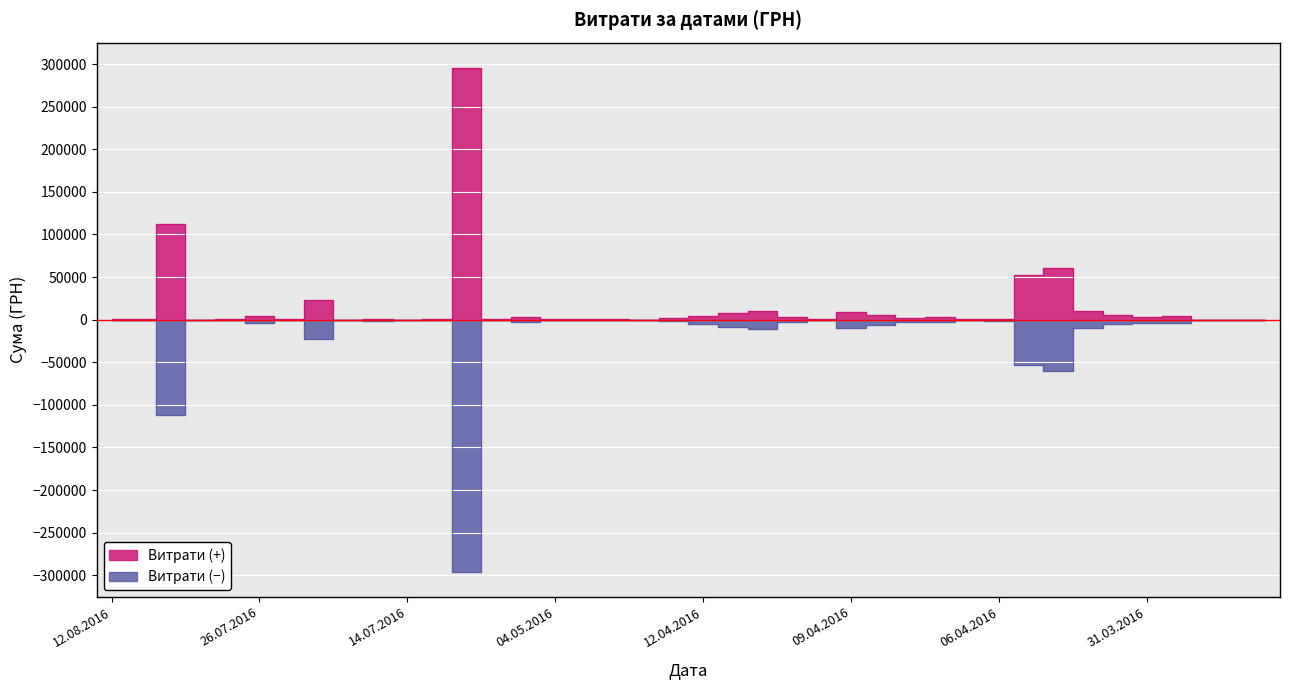

Is it true that the value at 09.08.2016 is 633.1?

True